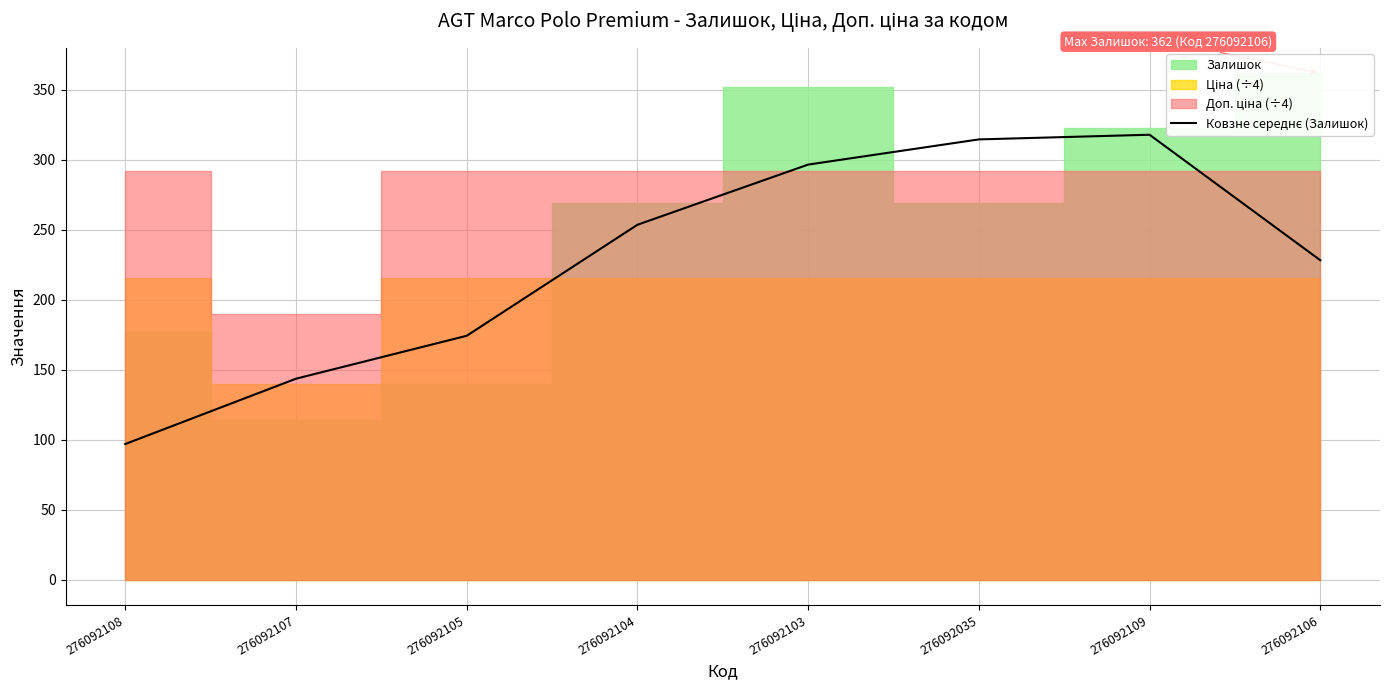

What is the minimum value shown in the chart?

97.0